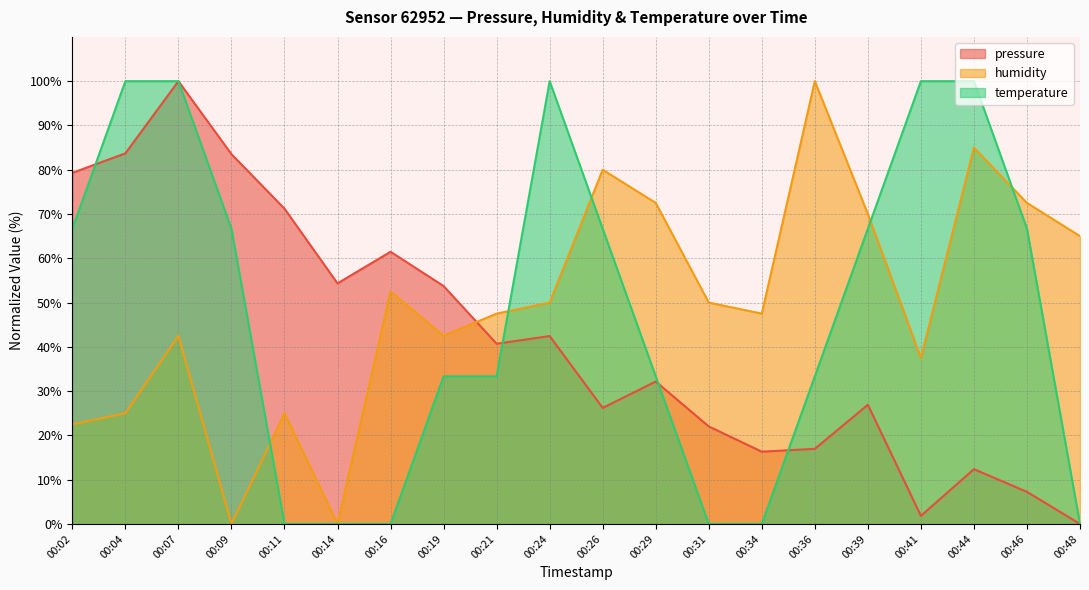

How many lines are shown in the chart?

3